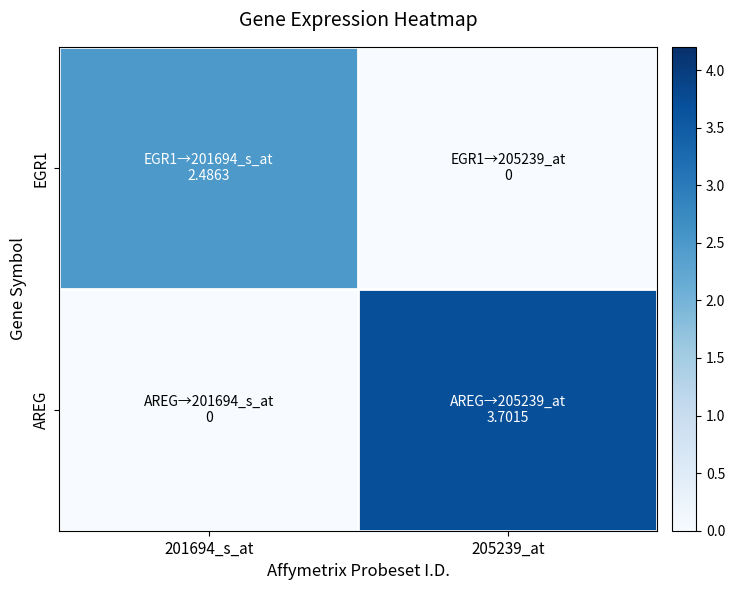

At how many categories does at least one series exceed 3?

1